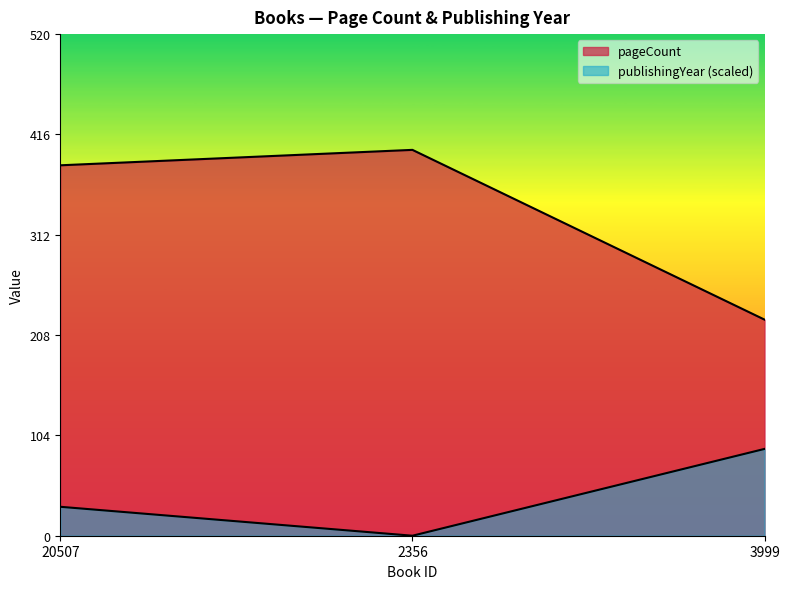

What value does the publishingYear series have at 3999, to the nearest 5?

90